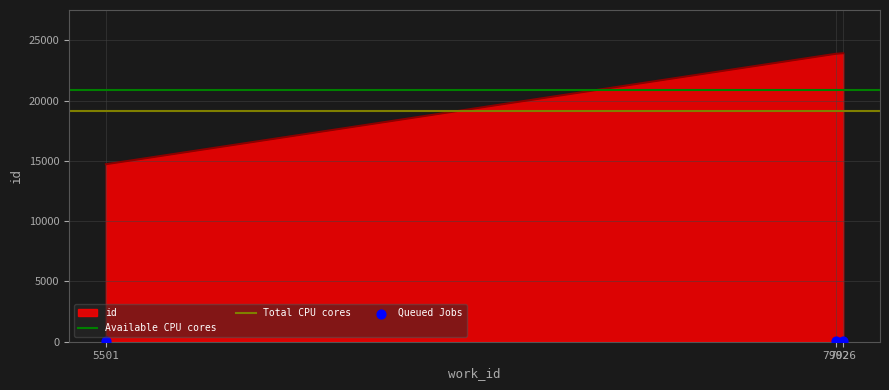

What is the change in value from 7902 to 7926?

+45